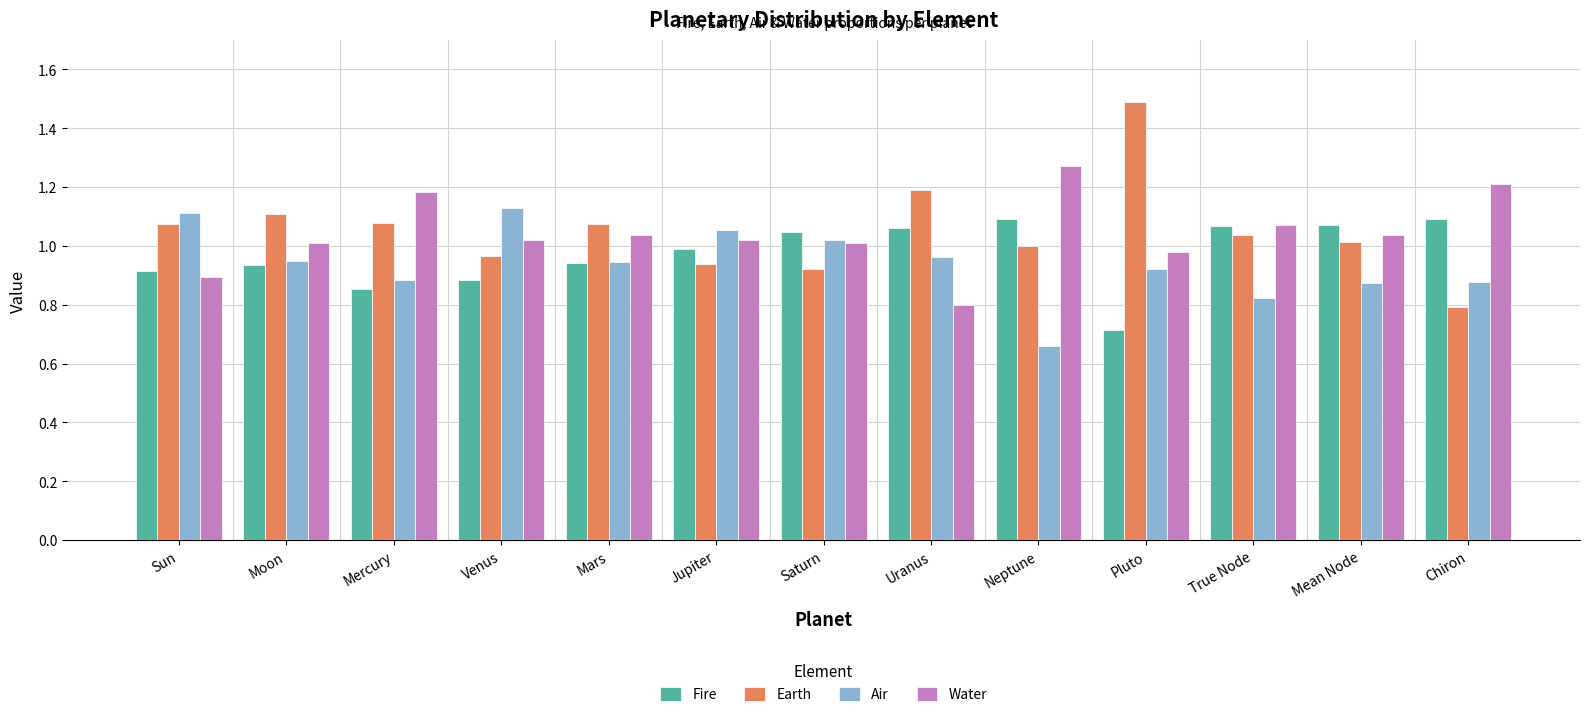

What is the spread (max minus min) of values at Neptune?

0.6